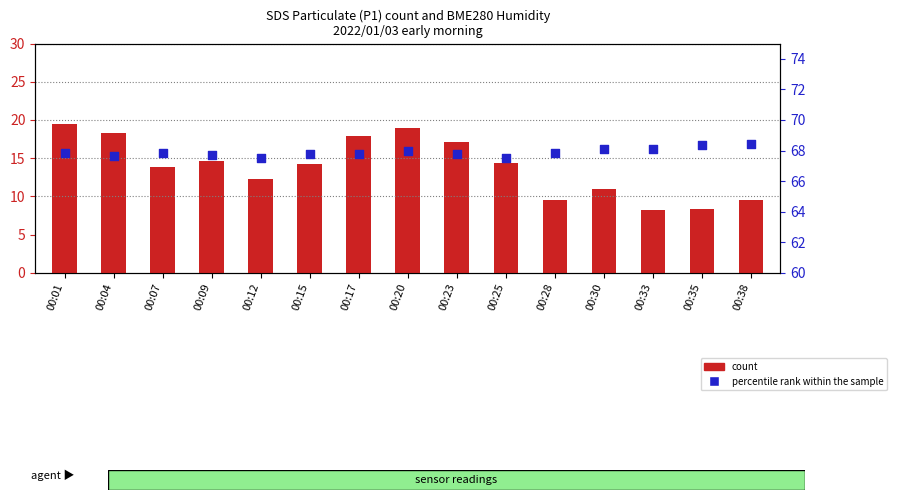

Which series reaches the minimum Y coordinate?

count